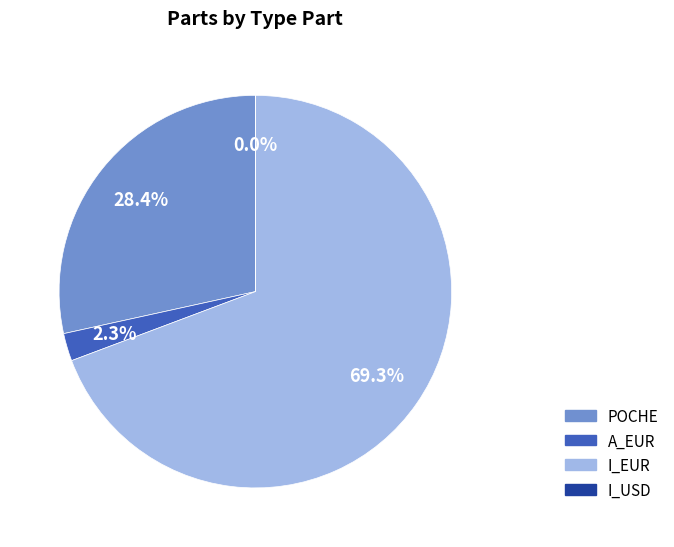

Which category has the biggest portion of the pie?

I_EUR